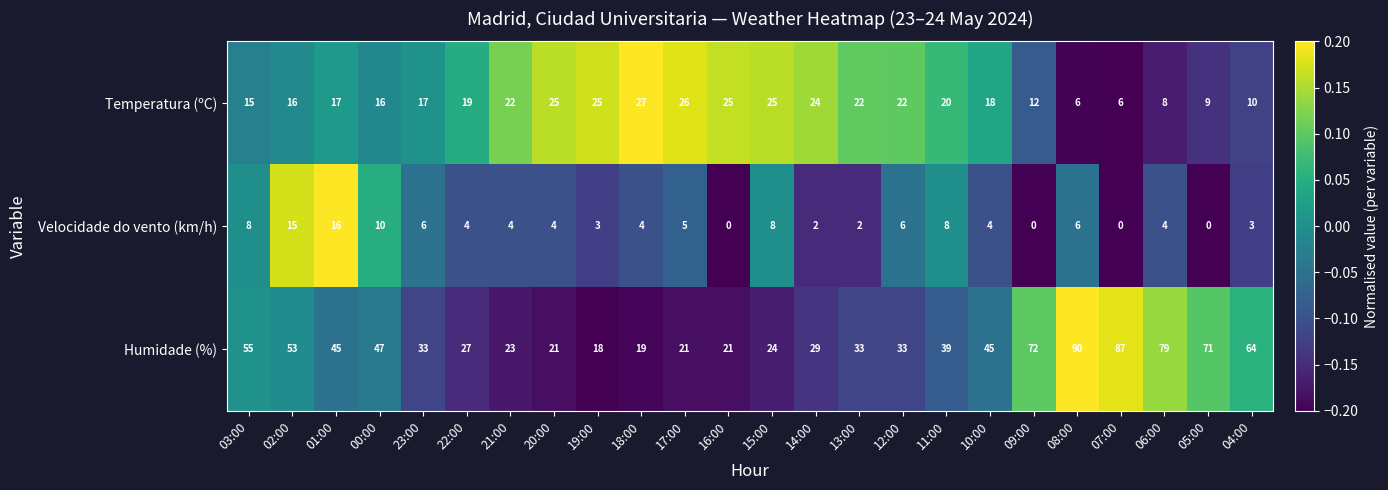

List the series in order of their overall mean, lowest first.

Velocidade do vento (km/h), Temperatura (ºC), Humidade (%)